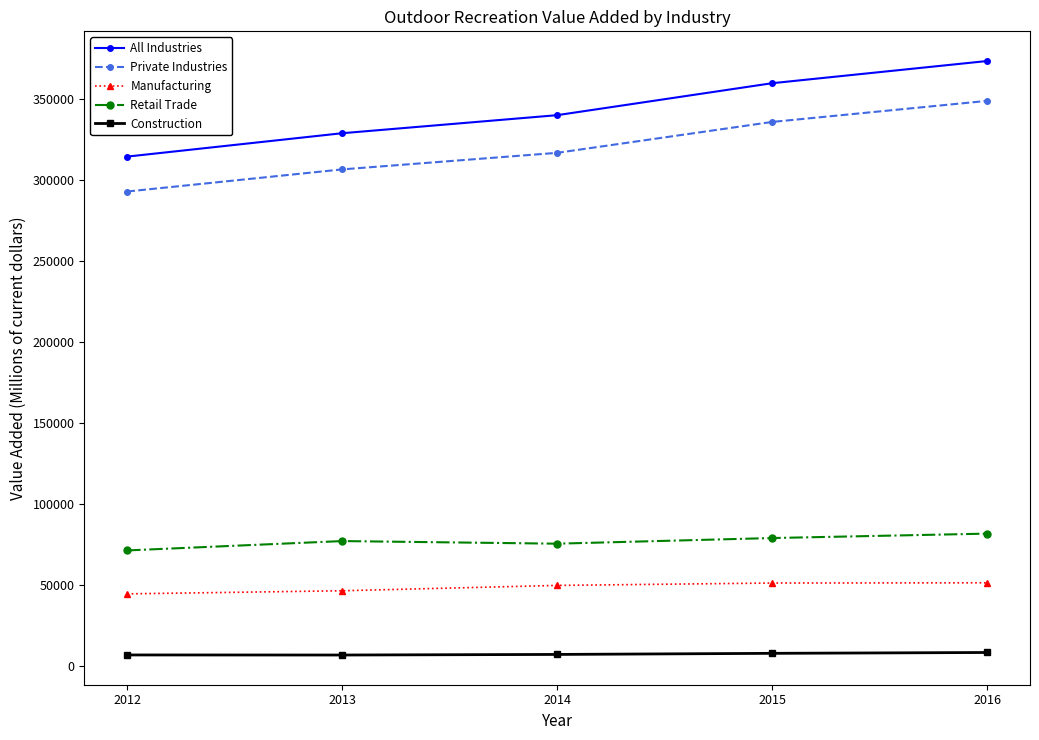

True or false: Retail Trade and Manufacturing intersect in this chart.

False